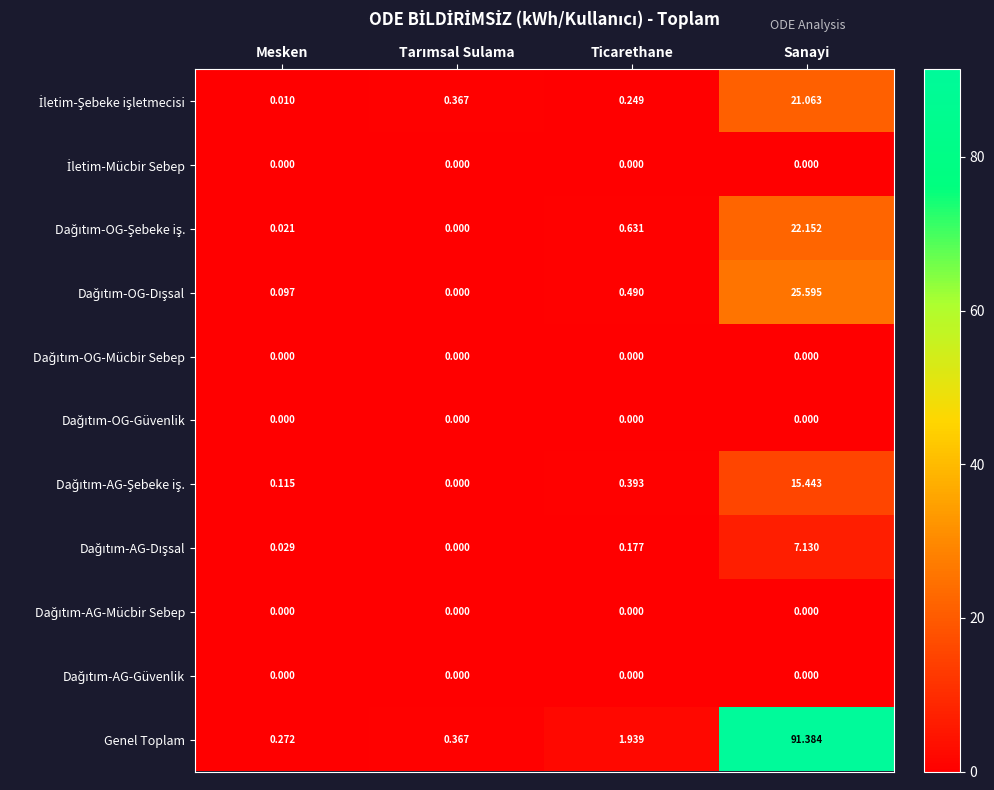

At which category does the chart reach its peak across all series?

Sanayi